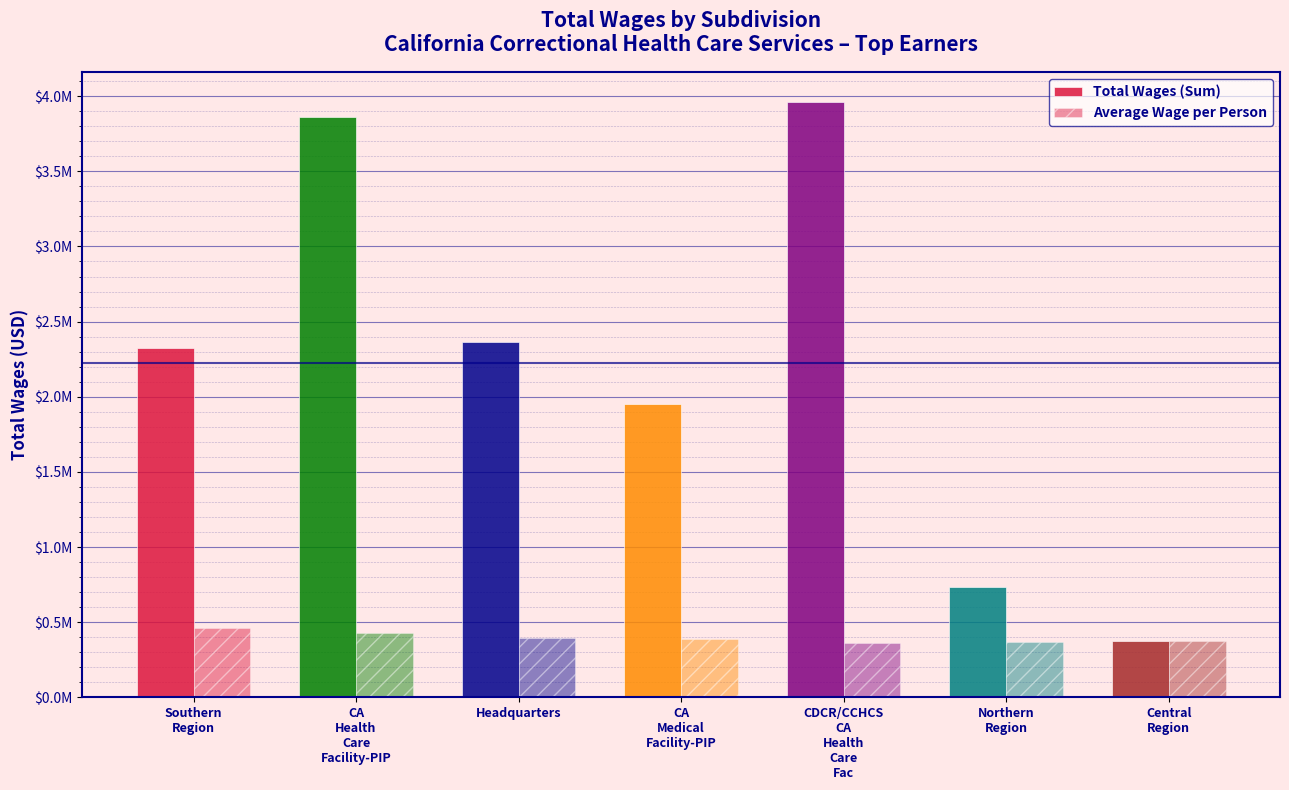

Does the chart contain any negative values?

No